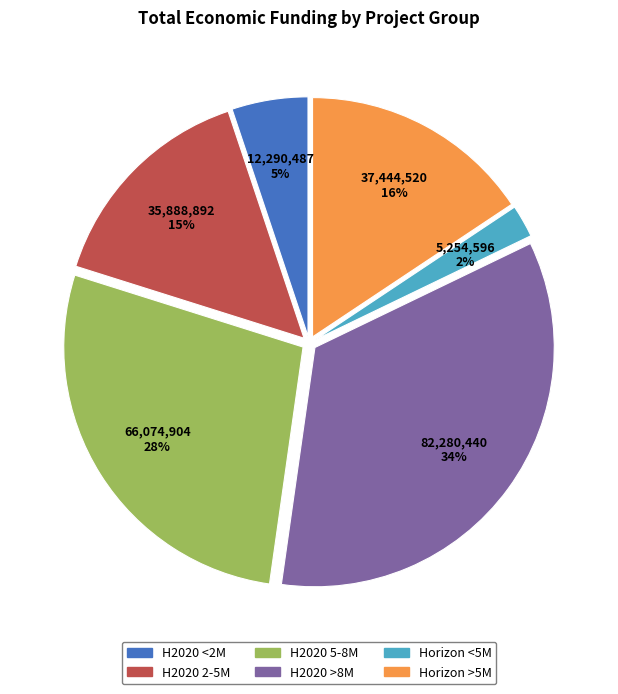

What percentage is the Horizon >5M slice, to the nearest percent?

16%